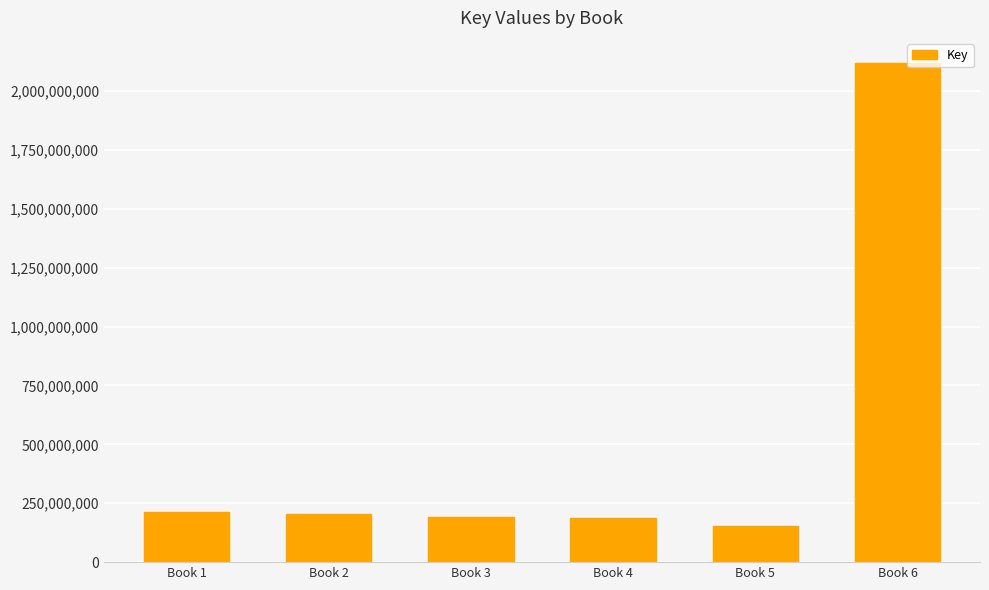

Read the value at Book 5, to the nearest 10.

151786480